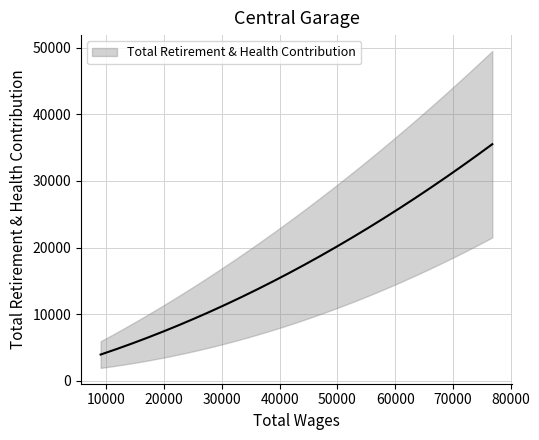

True or false: the data has more than 2 interior local peaks.

False